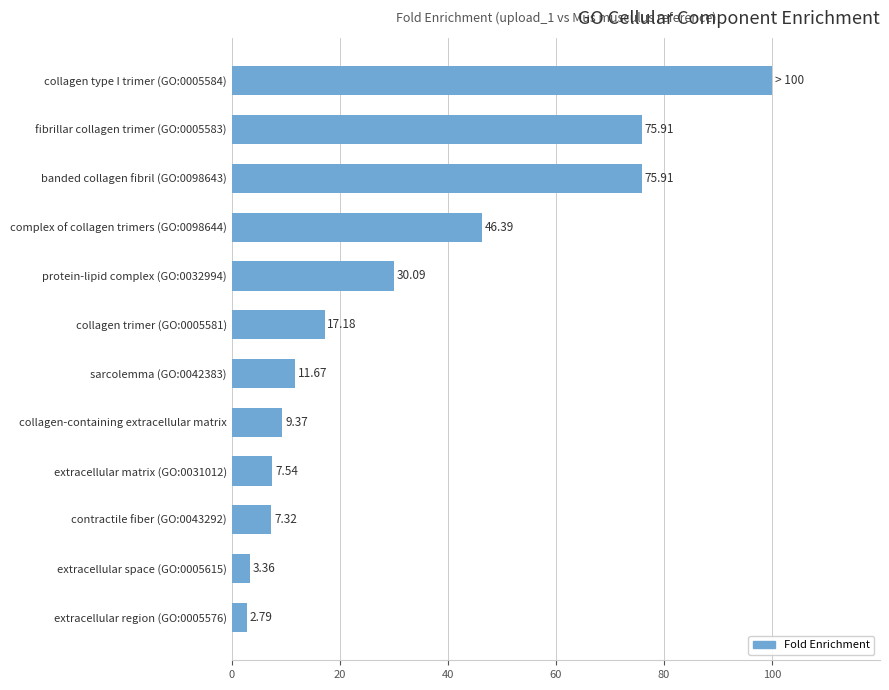

What is the average value?

32.3